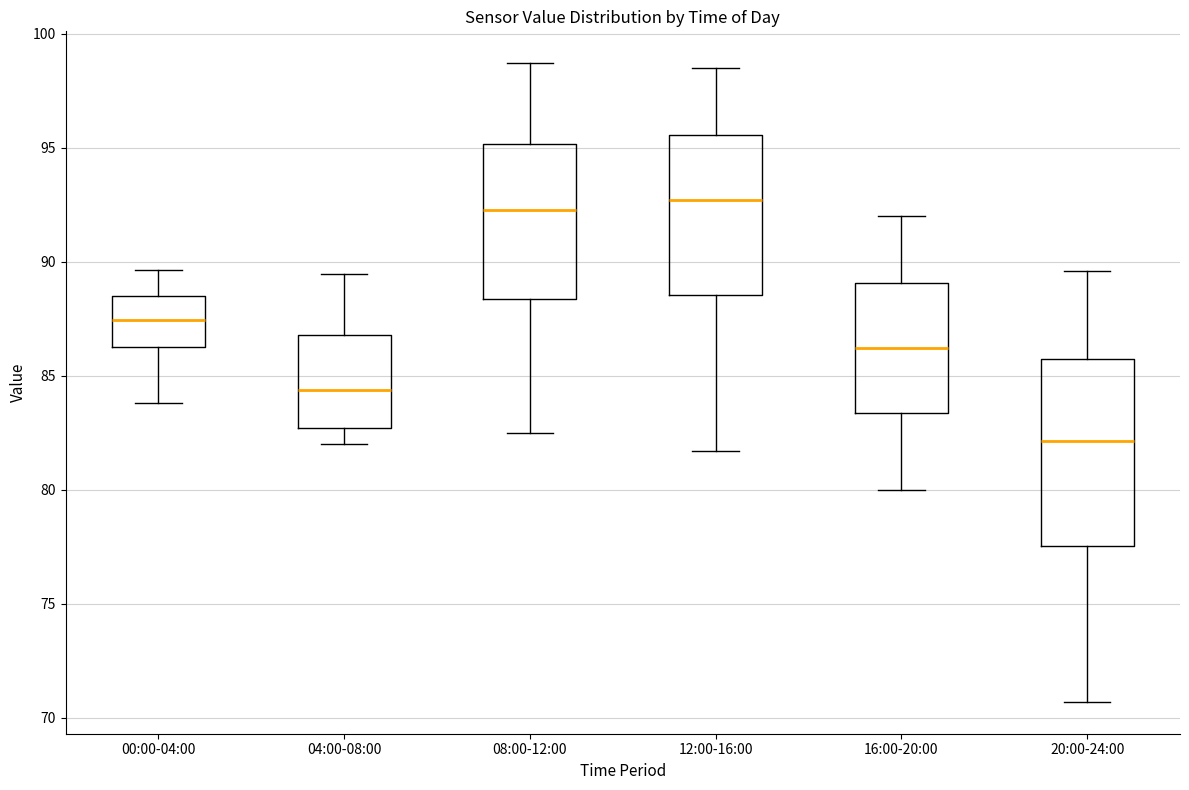

Which box's median line is the lowest?

20:00-24:00